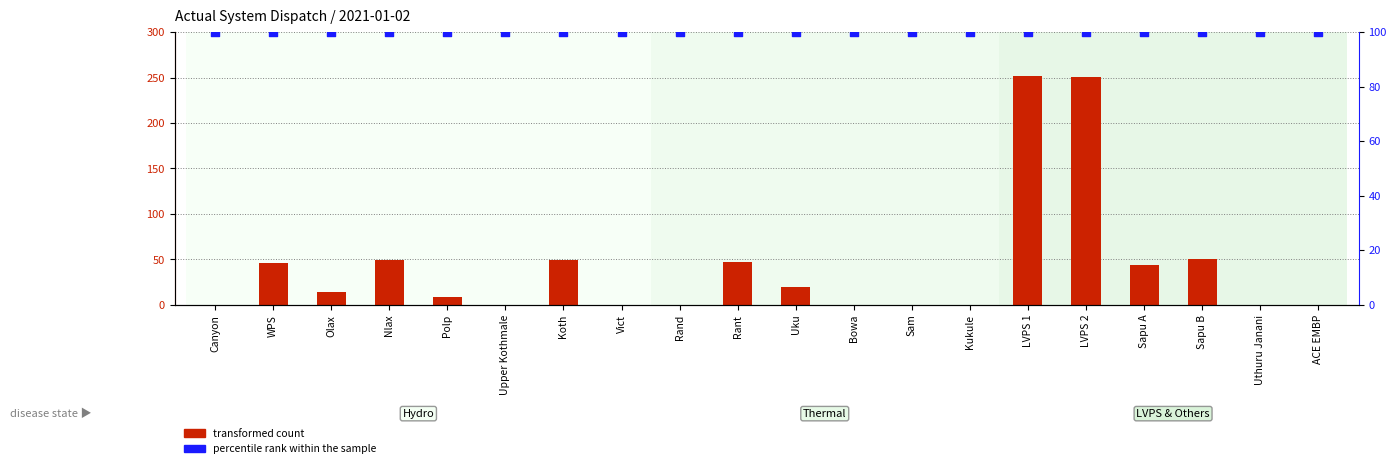

Which series contains the lowest Y value?

transformed count